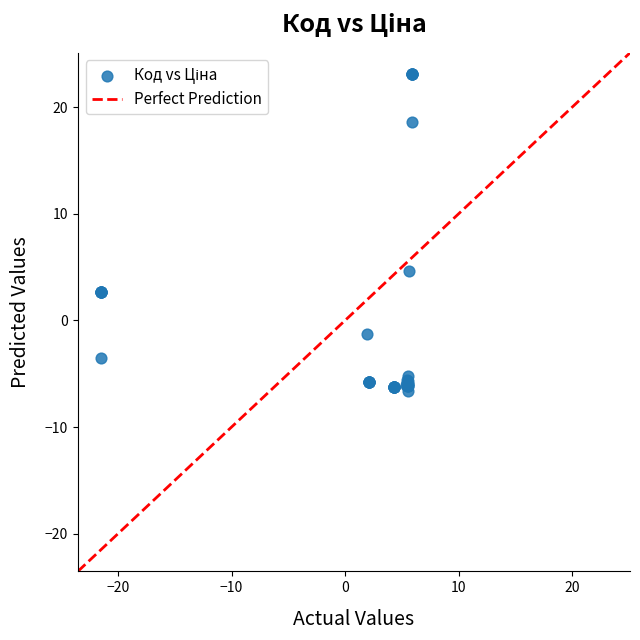

What Y value in the scatter plot is closest to 8?

4.6